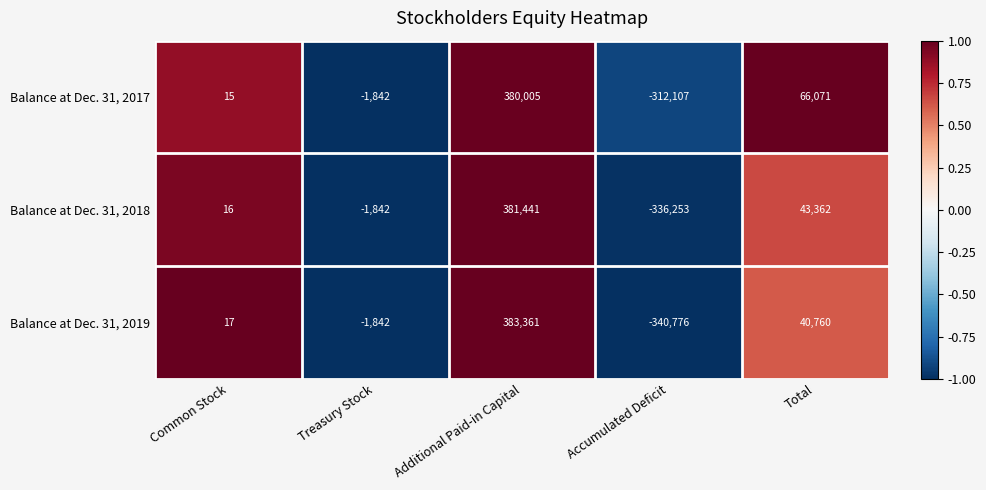

At which label is Balance at Dec. 31, 2017 closest to 33949?

Total